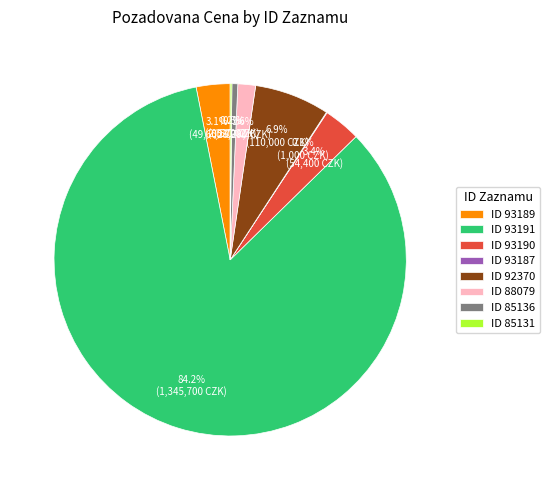

Which category has the biggest portion of the pie?

ID 93191